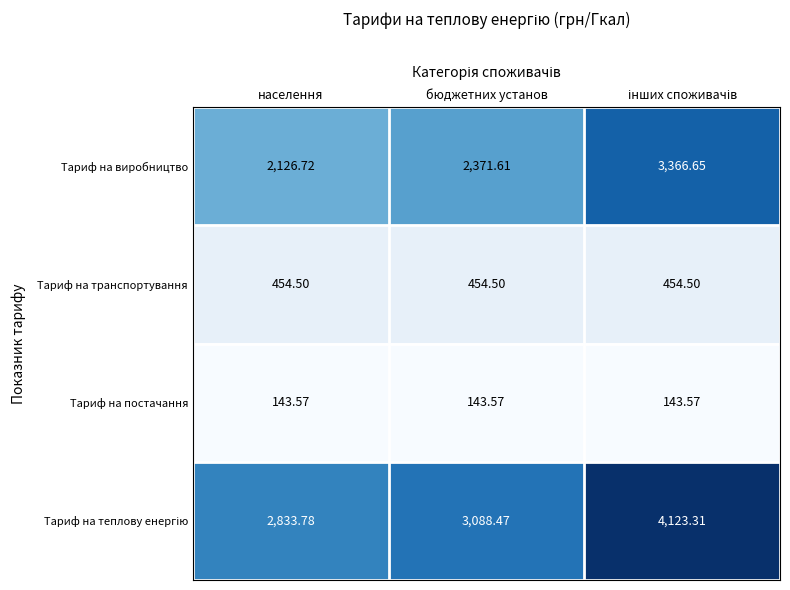

Where does the Тариф на виробництво series first go above 2371?

бюджетних установ